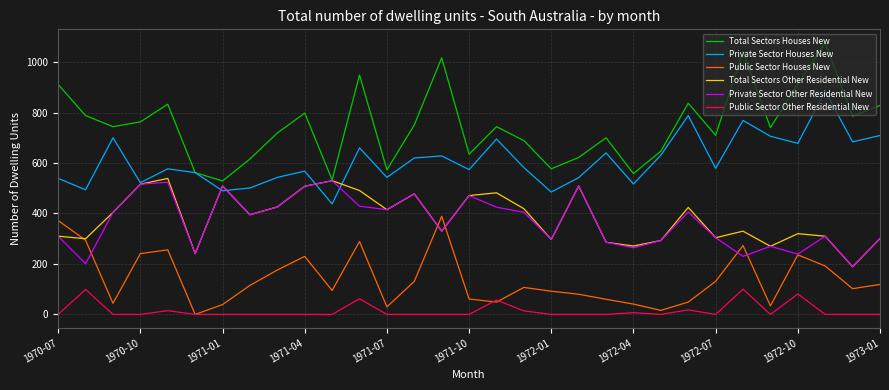

Which series has the largest range (max minus min)?

Total Sectors Houses New